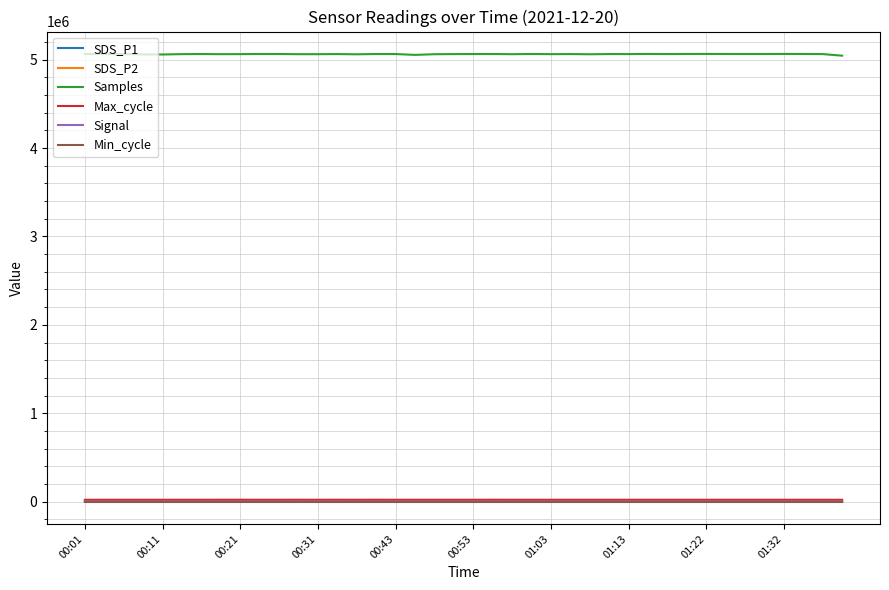

True or false: Samples and SDS_P2 cross at least once.

False